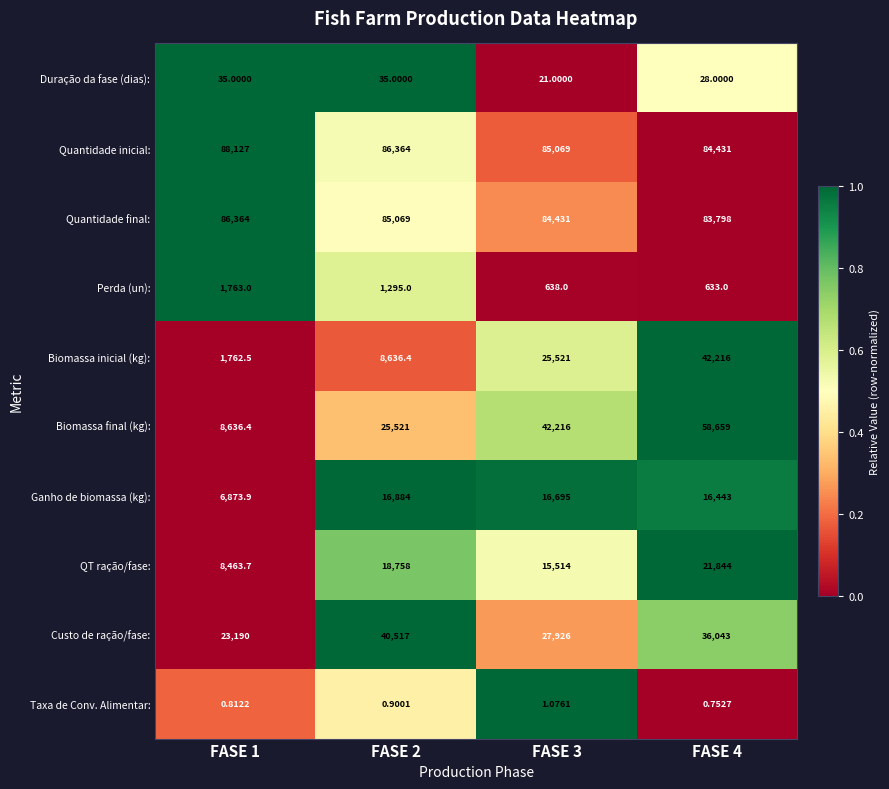

At FASE 1, list the series in order from largest to smallest.

Quantidade inicial:, Quantidade final:, Custo de ração/fase:, Biomassa final (kg):, QT ração/fase:, Ganho de biomassa (kg):, Perda (un):, Biomassa inicial (kg):, Duração da fase (dias):, Taxa de Conv. Alimentar: